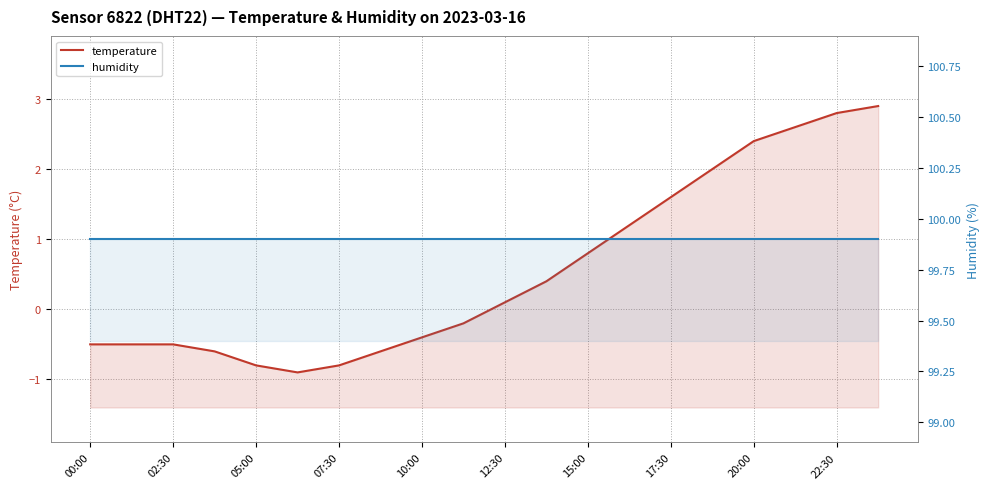

Which series has the largest range (max minus min)?

temperature